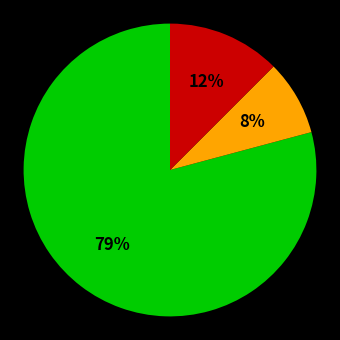

Is there a majority slice in this chart?

Yes